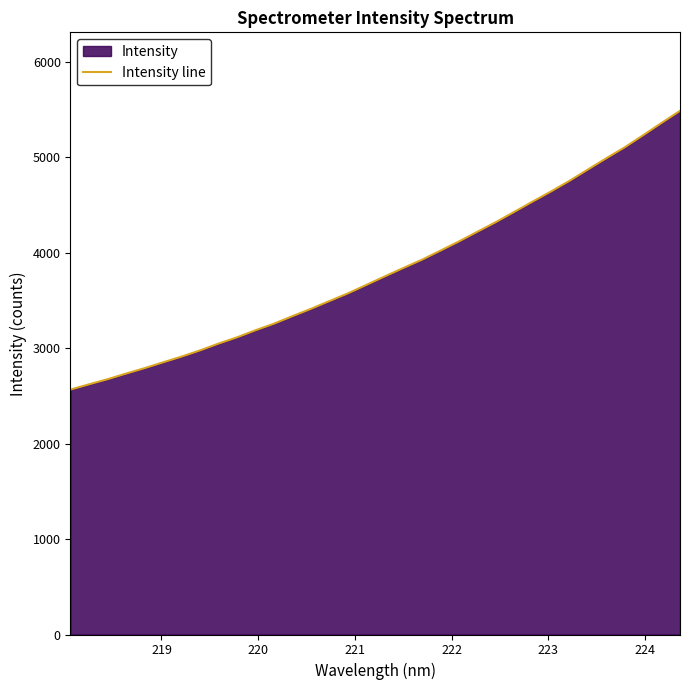

What is the smallest value displayed?

2564.7